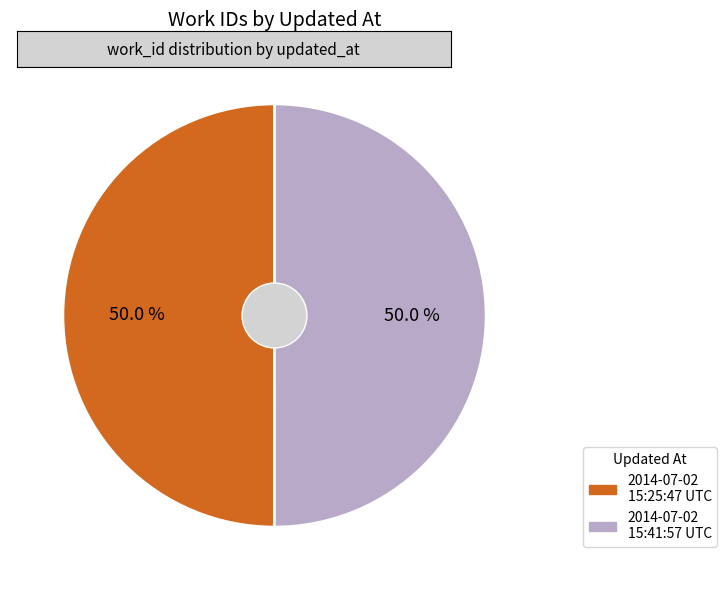

Combined, do 2014-07-02 15:41:57 UTC and 2014-07-02 15:25:47 UTC account for over 50%?

Yes